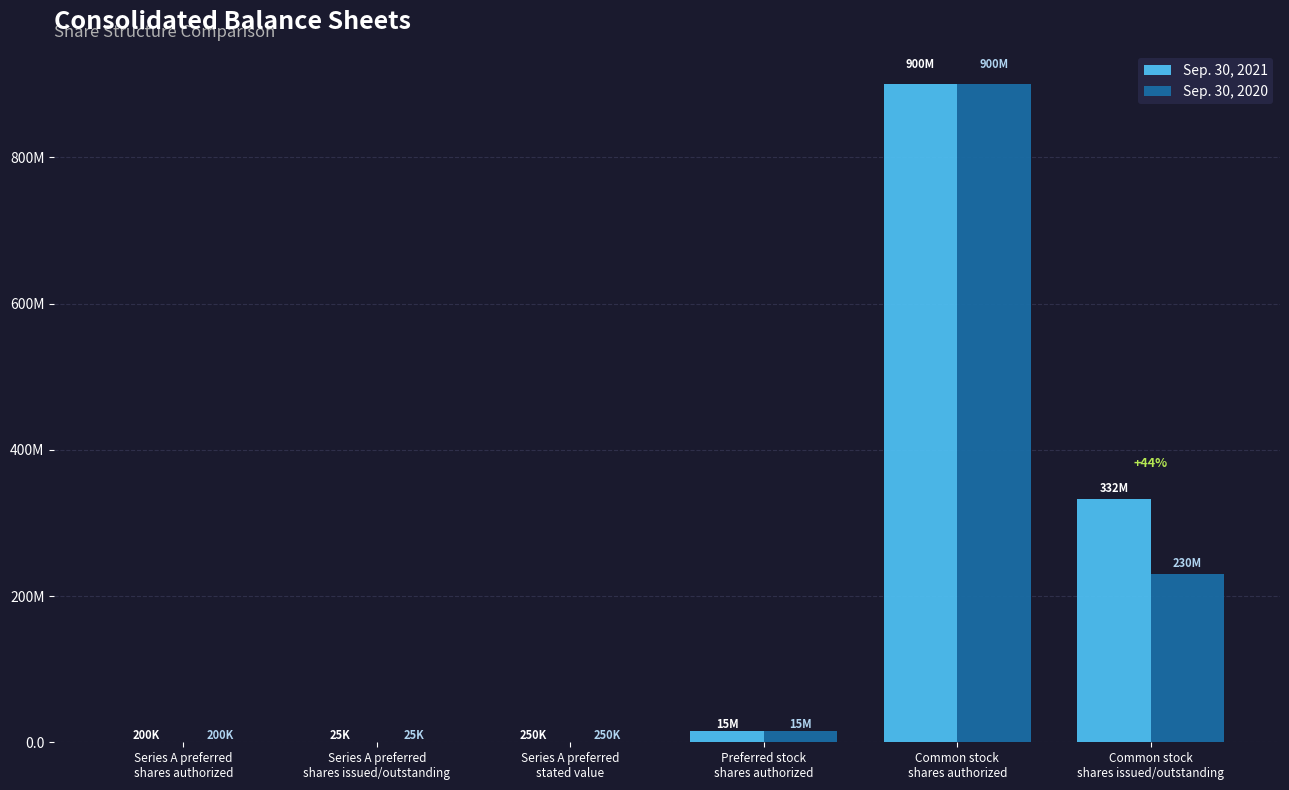

Is it true that Sep. 30, 2021 equals 5581232 at Preferred stock
shares authorized?

False